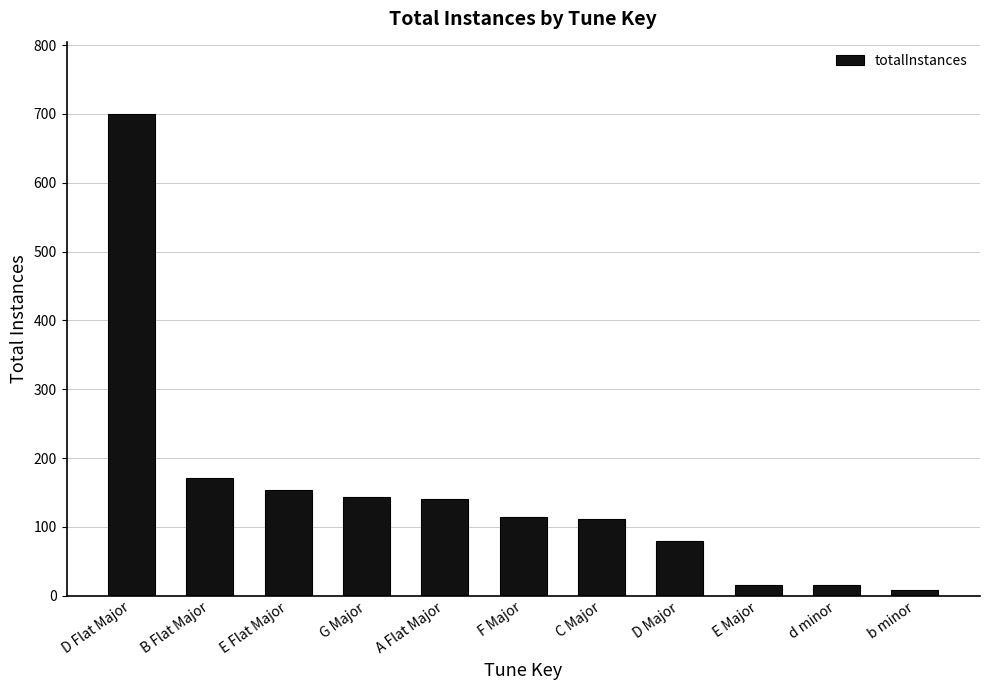

What is the average value?

150